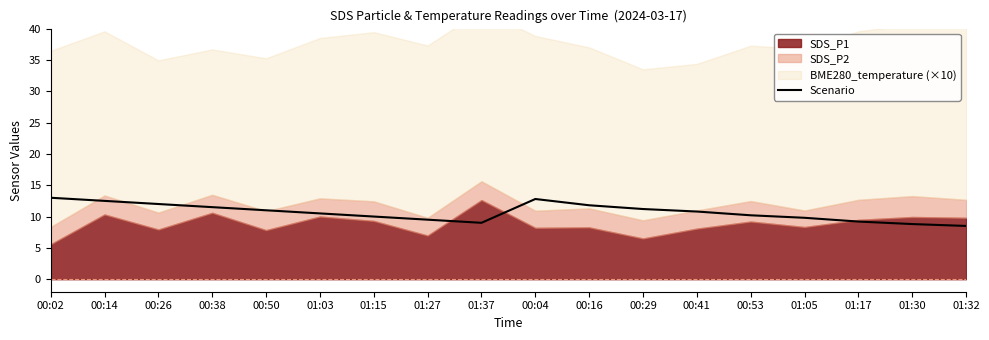

Is it true that the value at 00:41 is 18.3?

False